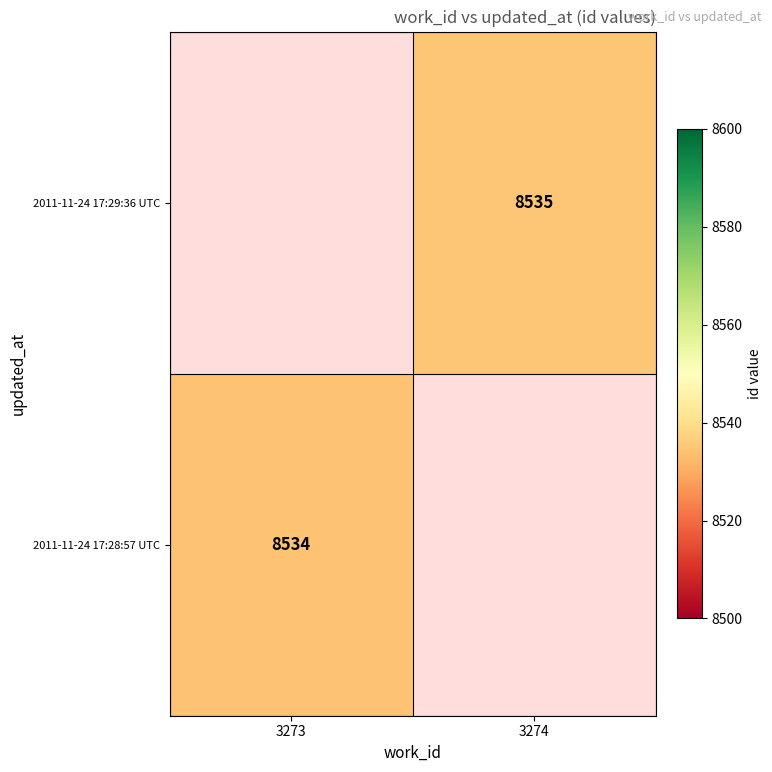

The value of 2011-11-24 17:28:57 UTC at 3273 is 8534. True or false?

True